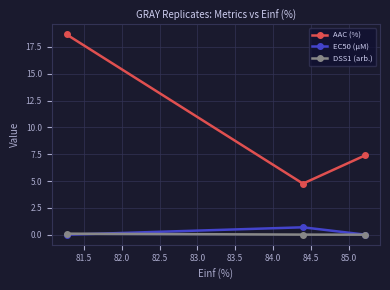

Which series has the largest total across all categories?

AAC (%)